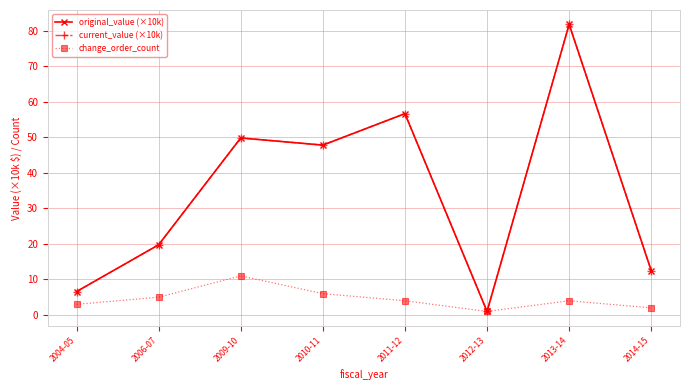

How many times do change_order_count and original_value (×10k) cross each other?

2